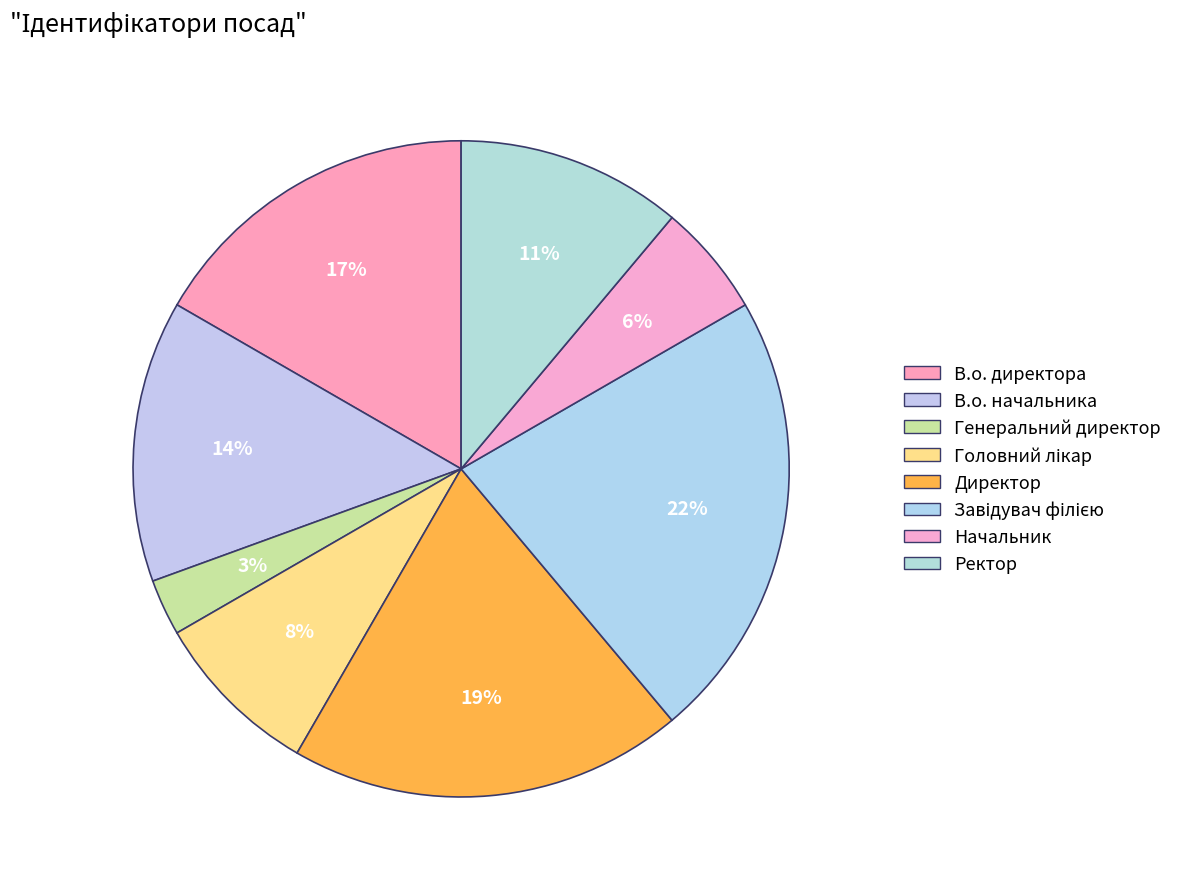

True or false: Головний лікар accounts for 8% of the total.

True